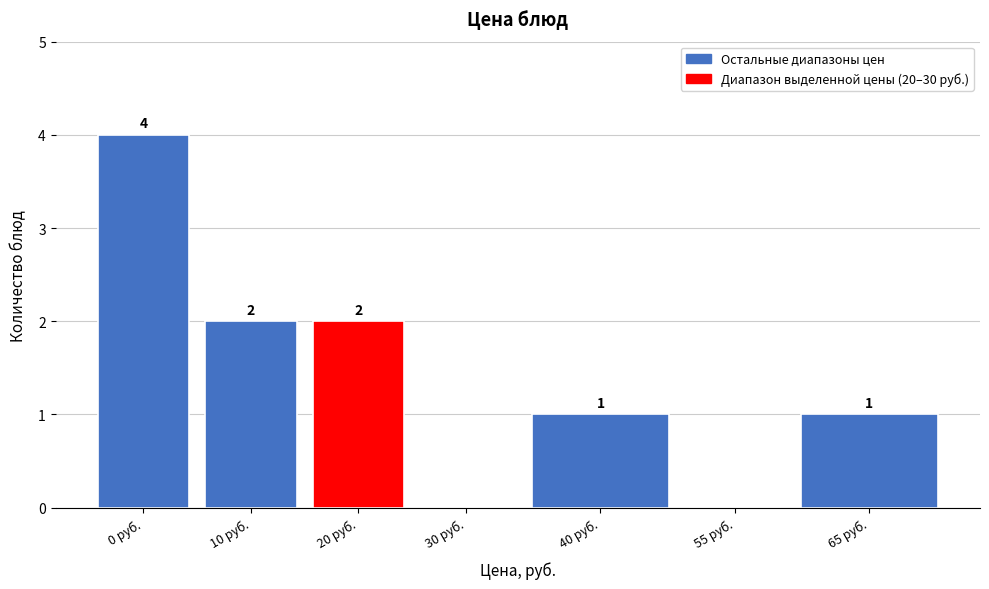

Reading right to left, list all the values displayed in this chart.

65 руб.=1	55 руб.=0	40 руб.=1	30 руб.=0	20 руб.=2	10 руб.=2	0 руб.=4